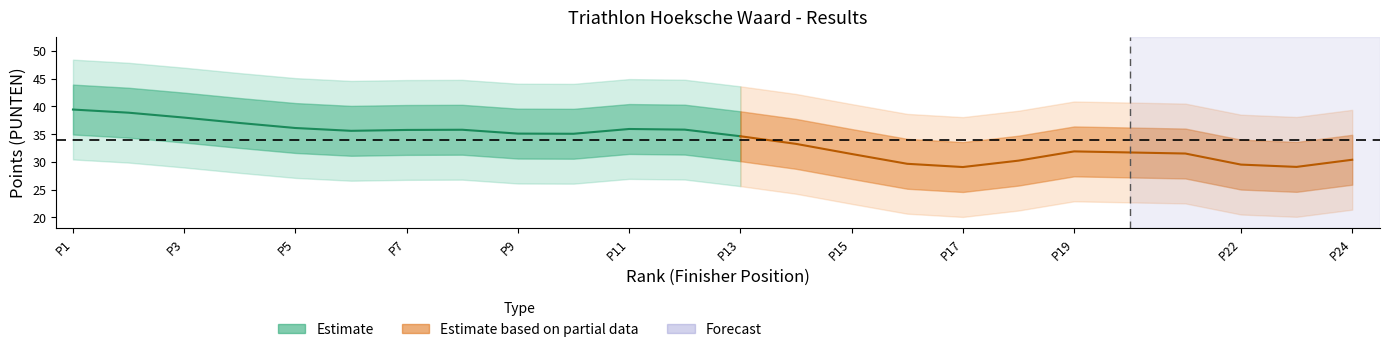

Which category has the lowest value in the rank series?

1